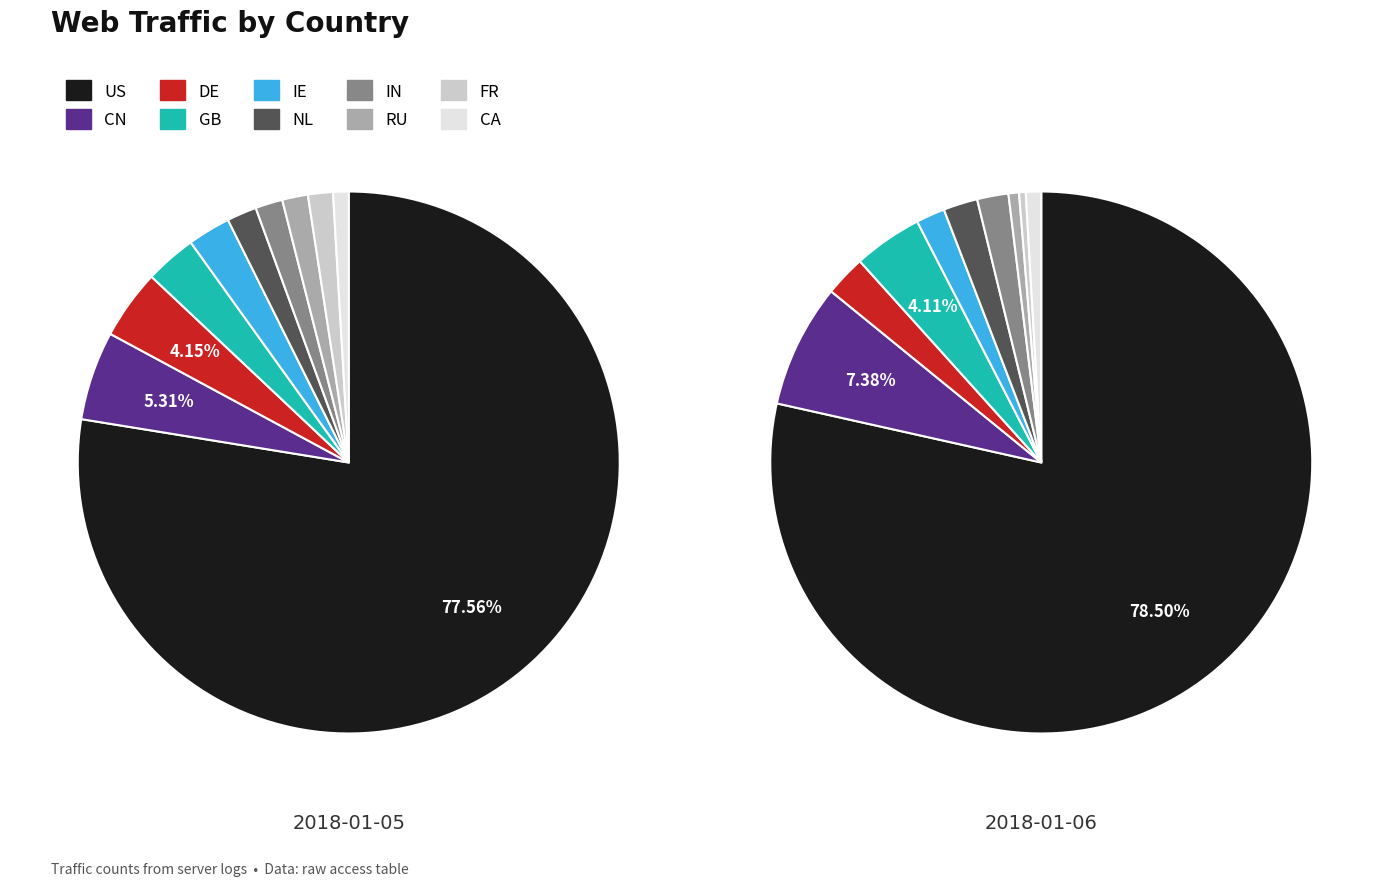

What is the difference between the highest and lowest values at US?

407057